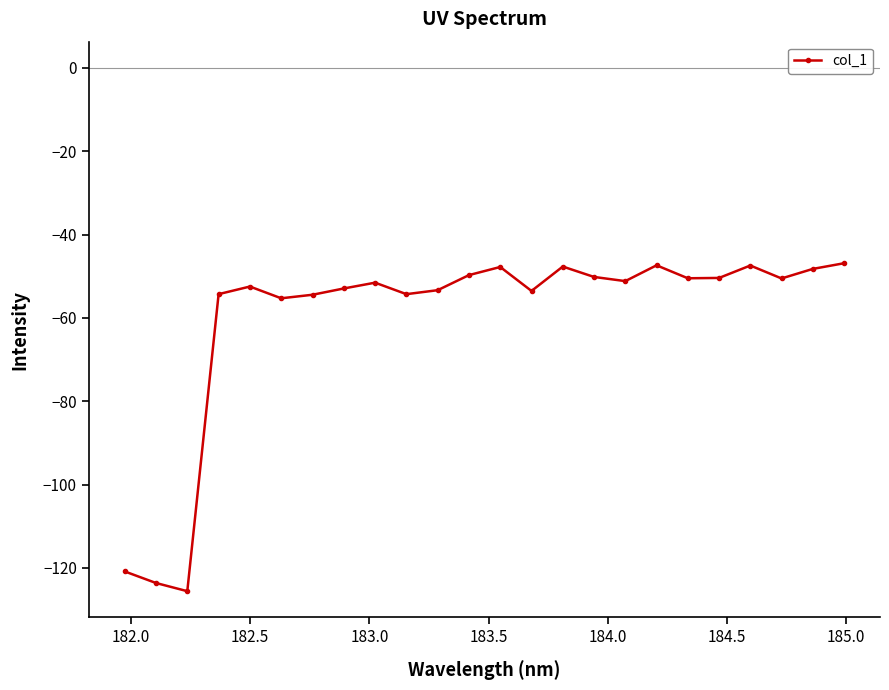

What is the greatest value displayed?

-46.9